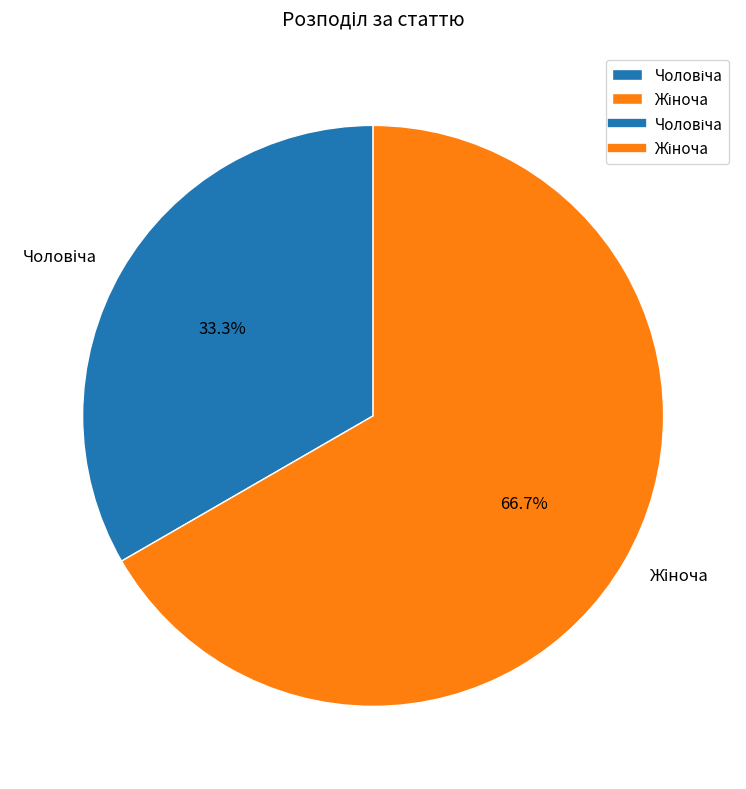

How many segments does this pie chart have?

2